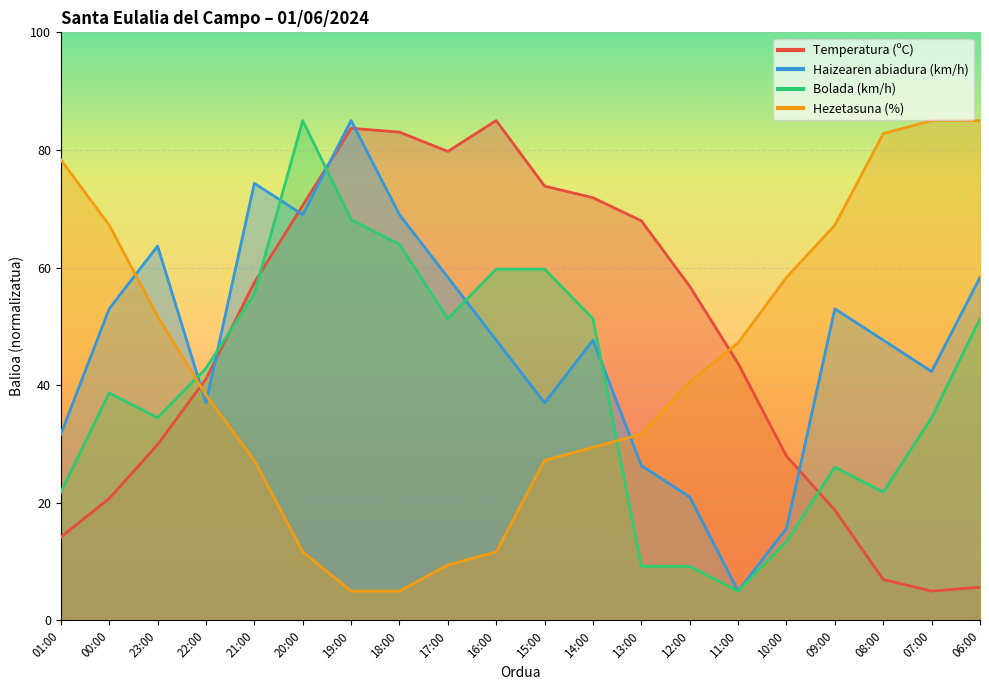

What is the label of the 8th point from the right?

13:00